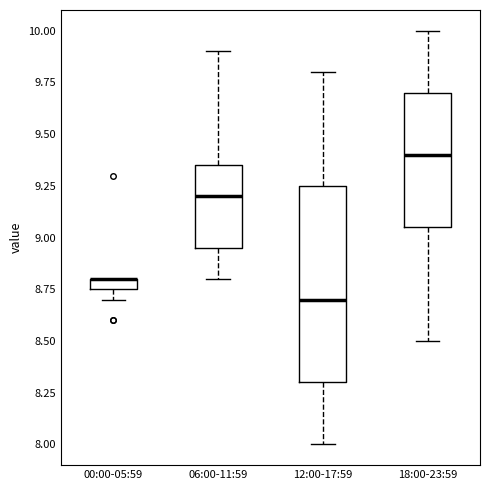

Where does the upper whisker of the box for 12:00-17:59 end on the y-axis? The values are not printed on the chart, so give them approximately, as read against the axis.

9.80